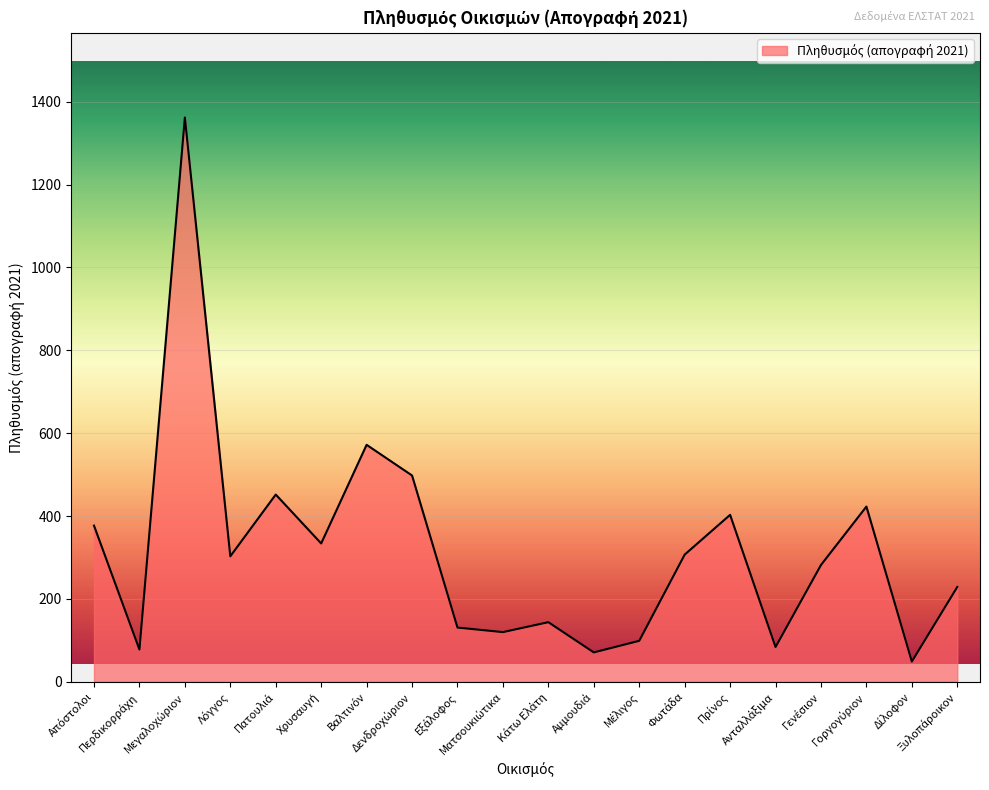

What is the difference between the maximum and minimum values?

1313